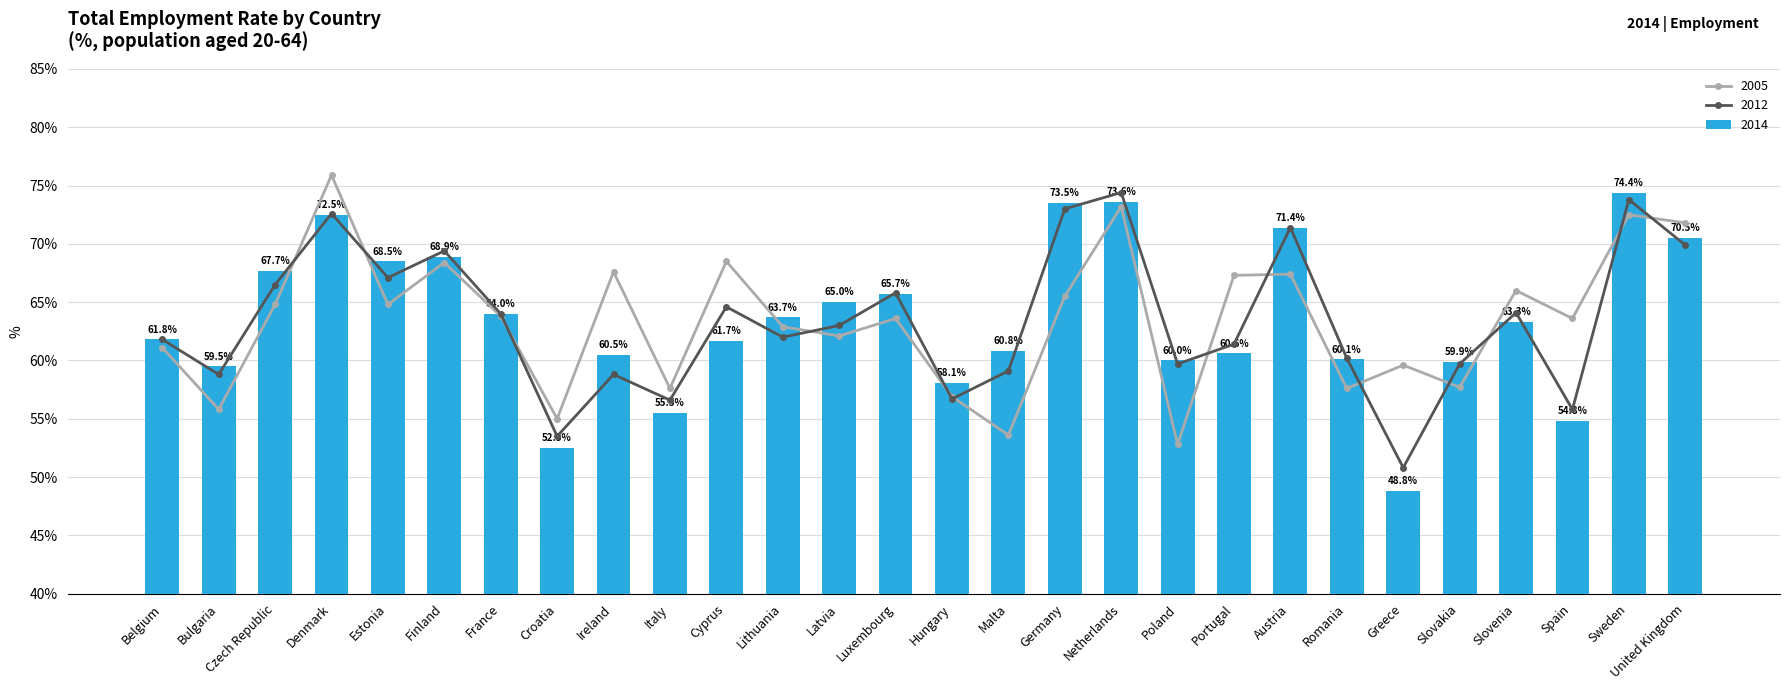

What position from the left is Malta?

16